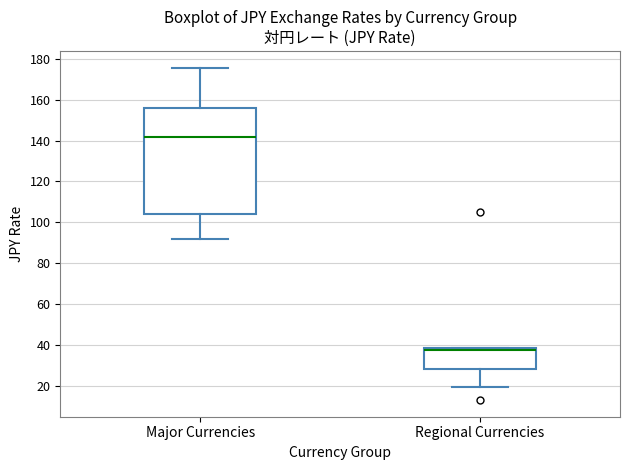

Reading left to right, transcribe this box plot: for each box, give where its median line is, the range the box spans, and where its two whiskers end, as read against the y-axis. The values are not printed on the chart, so give them approximately, as read against the axis.

Major Currencies: median 142, box 104 to 156, whiskers 92 to 176
Regional Currencies: median 38 (just below the box's upper edge), box 28 to 38, whiskers 20 to 38